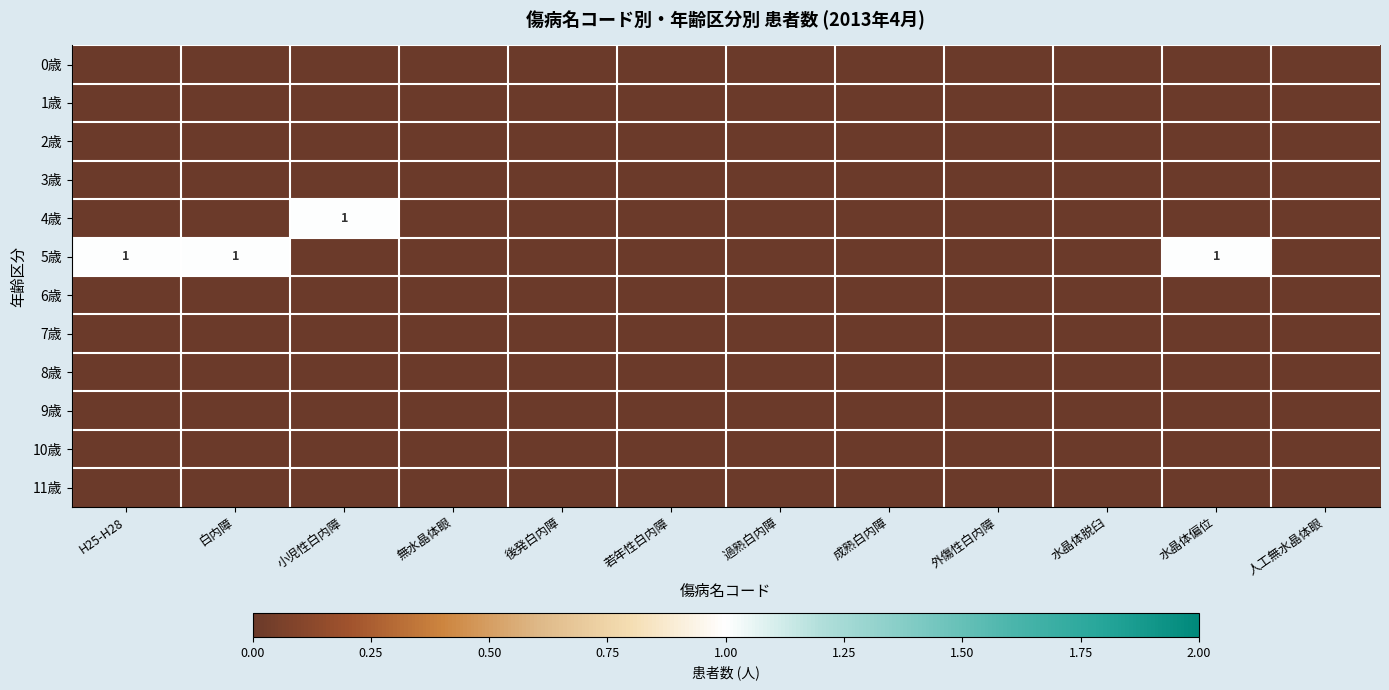

At which label does 5歳 reach its peak?

H25-H28